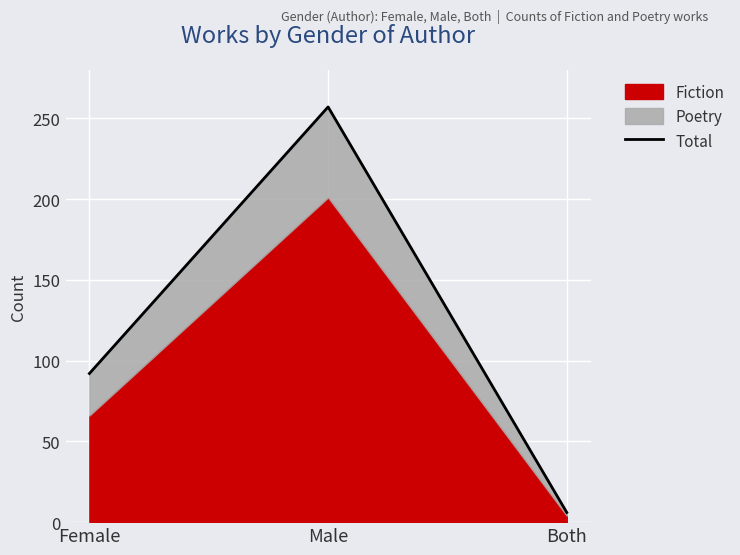

Reading left to right, extract all data points from this chart.

92	257	6